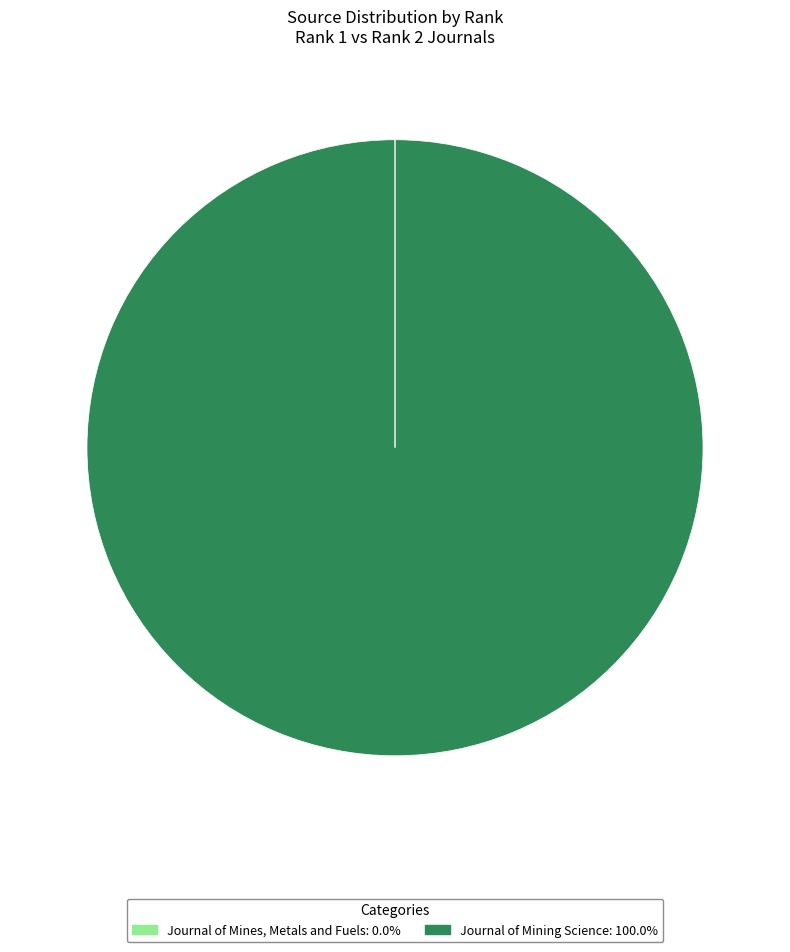

Is Journal of Mining Science: 100.0% the majority of the pie?

Yes